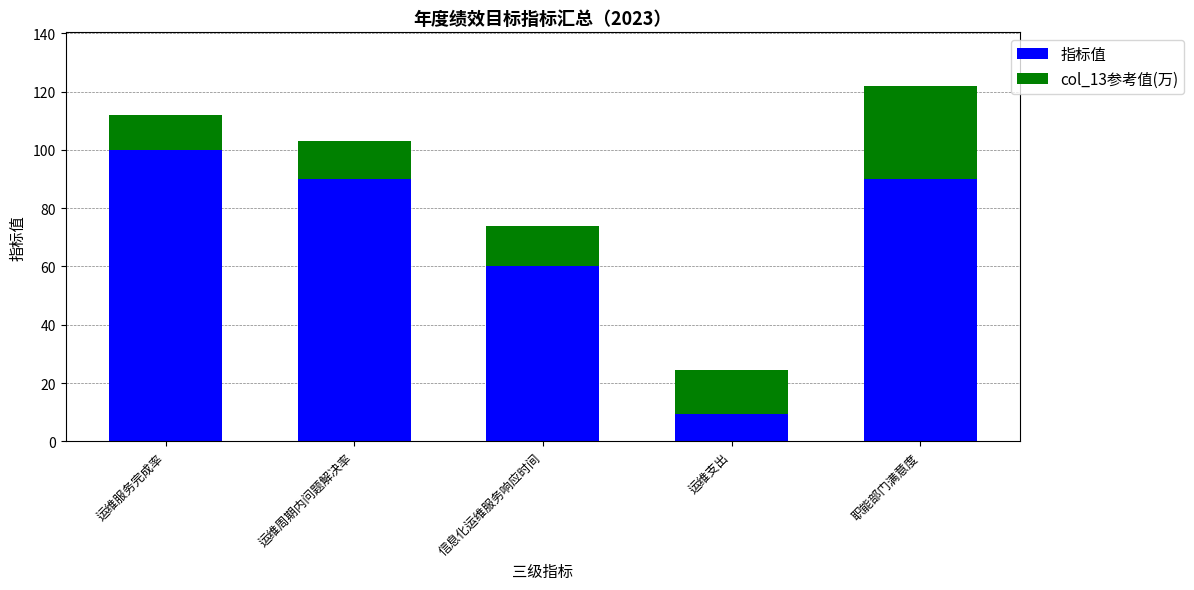

Reading right to left, transcribe the values for 指标值.

职能部门满意度=90.0	运维支出=9.4	信息化运维服务响应时间=60.0	运维周期内问题解决率=90.0	运维服务完成率=100.0